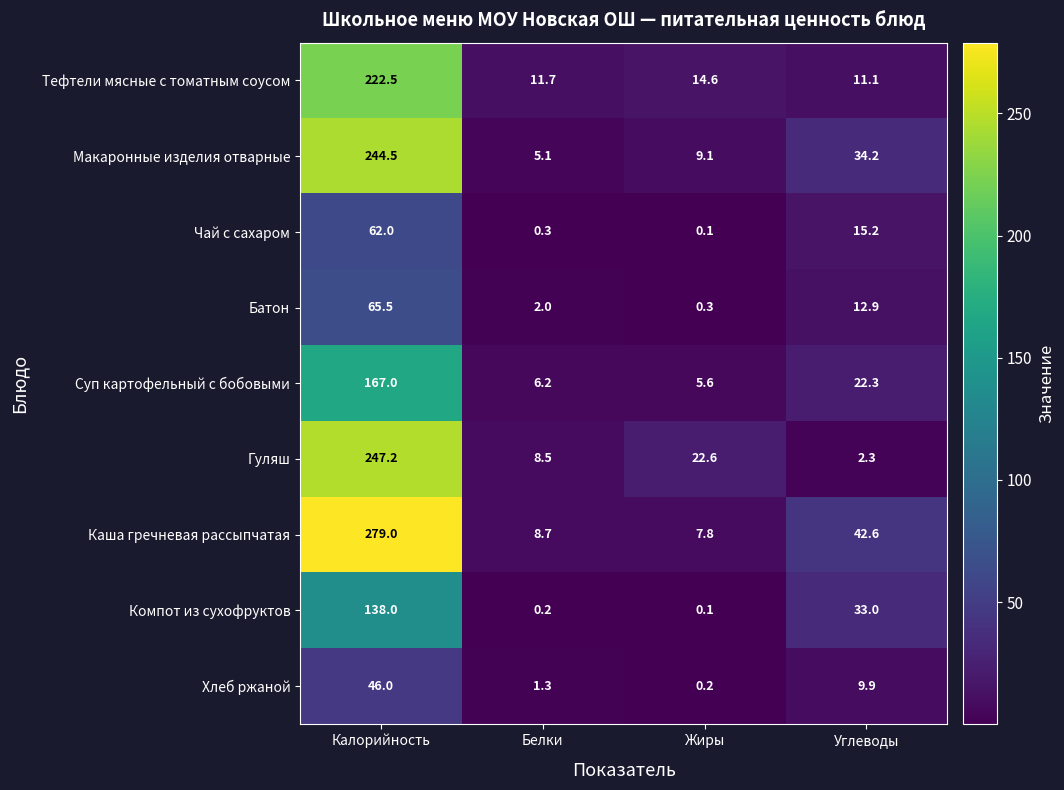

What is the difference between the maximum and second lowest values in the Тефтели мясные с томатным соусом series?

210.8